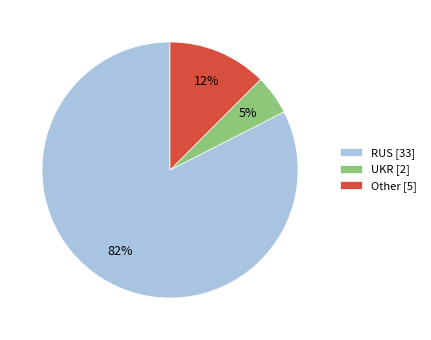

Is there any slice that represents more than half of the pie?

Yes